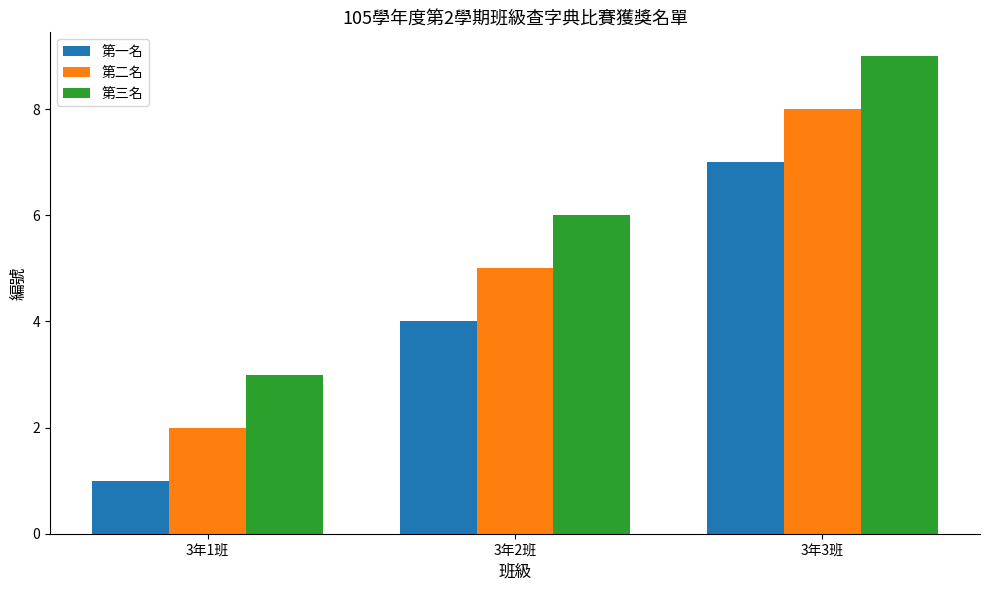

List the series in order of their peak value, highest first.

第三名, 第二名, 第一名